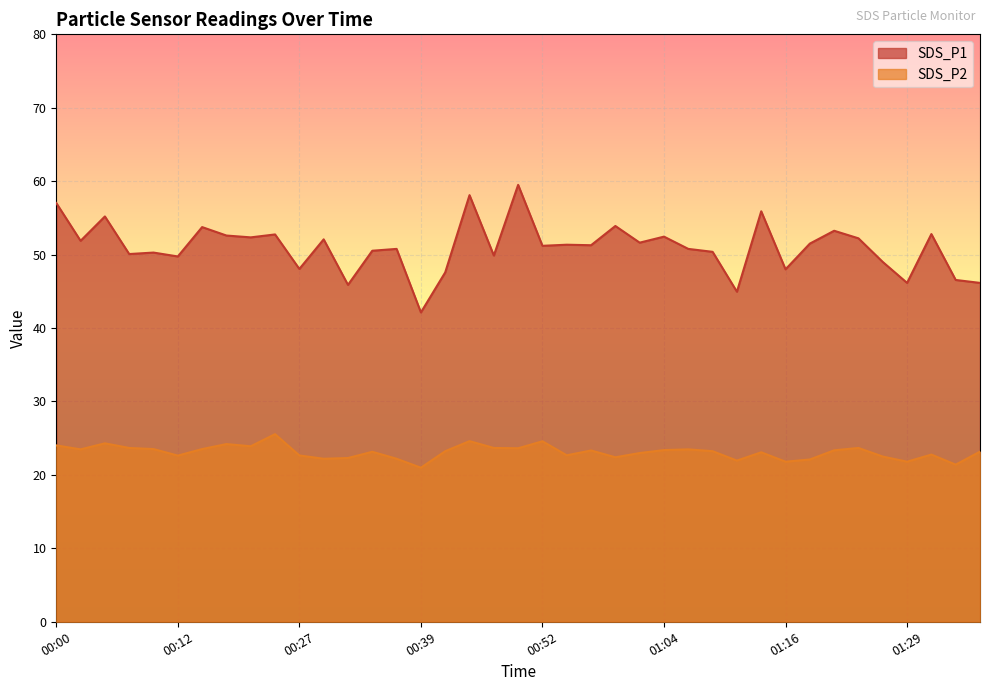

Where is SDS_P1 nearest to the value 50?

00:07